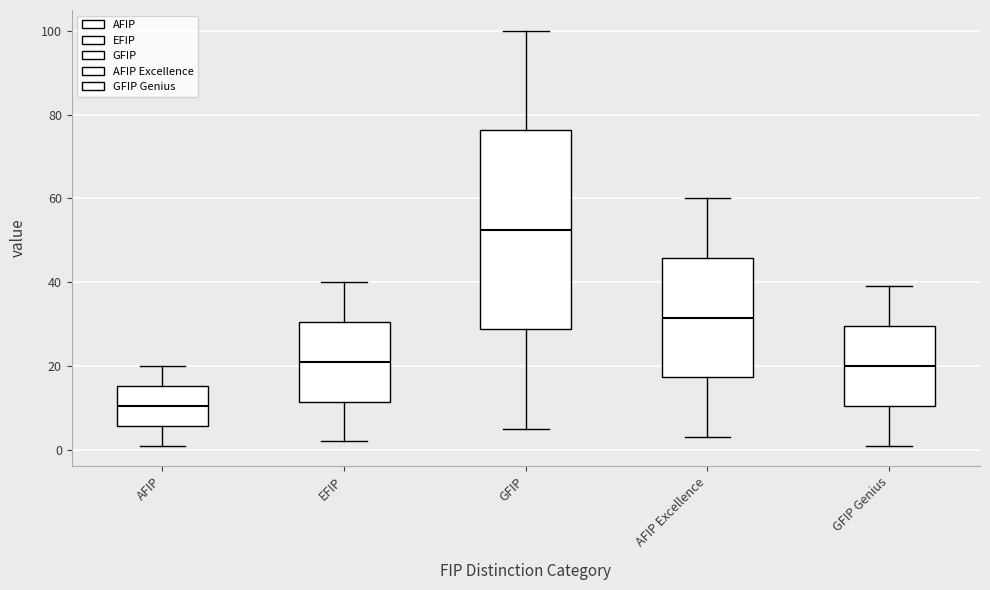

Reading left to right, read every box against the y-axis: the position of its median line, the range the box covers, and the ends of its whiskers. The values are not printed on the chart, so give them approximately, as read against the axis.

AFIP: median 10, box 6 to 16, whiskers 2 to 20
EFIP: median 22, box 12 to 30, whiskers 2 to 40
GFIP: median 52, box 28 to 76, whiskers 6 to 100
AFIP Excellence: median 32, box 18 to 46, whiskers 4 to 60
GFIP Genius: median 20, box 10 to 30, whiskers 2 to 40